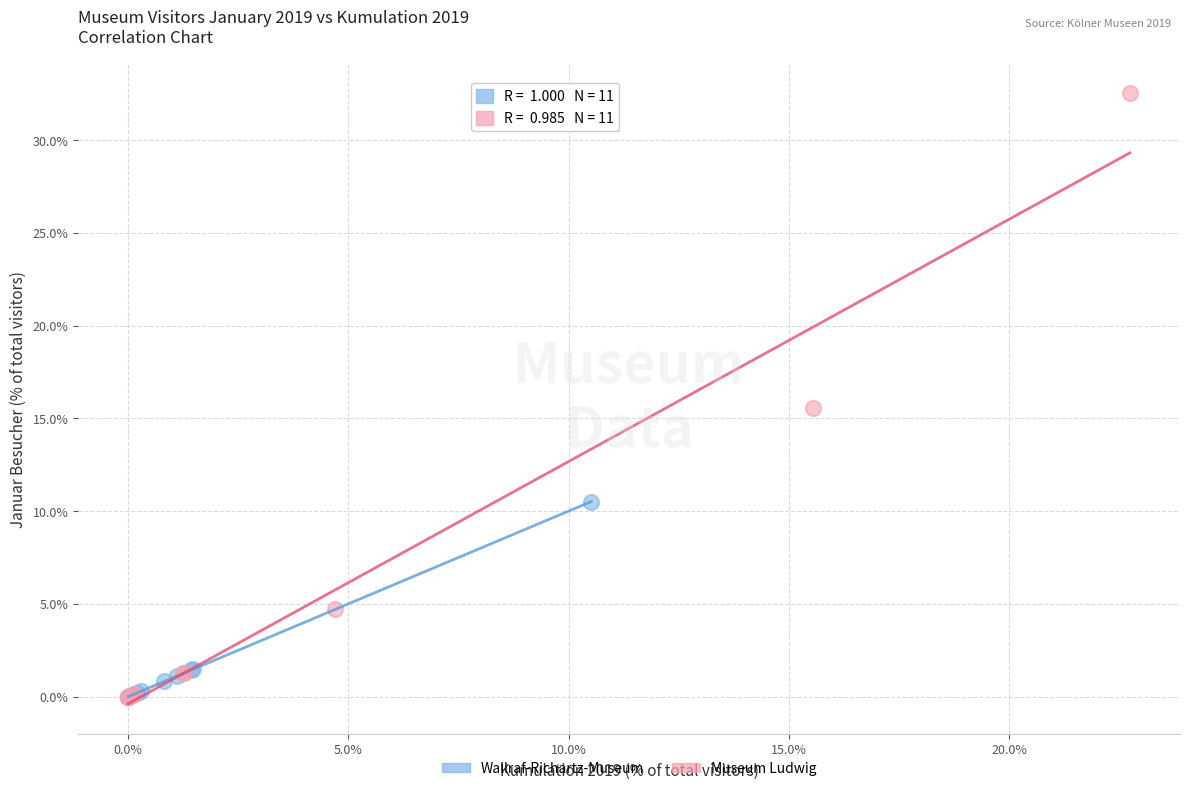

Which series reaches the maximum Y coordinate?

Museum Ludwig